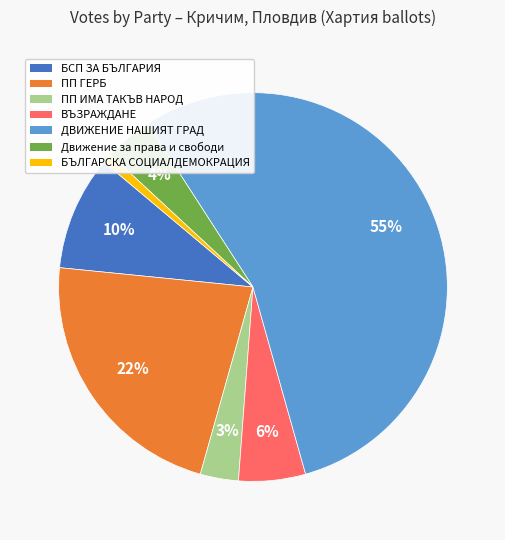

How many segments does this pie chart have?

7